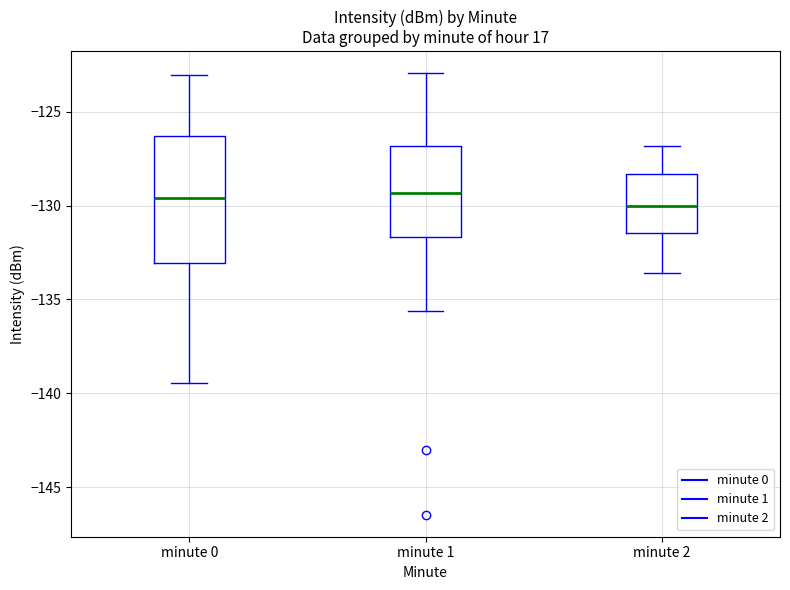

Where does the median line of the box for minute 1 sit on the y-axis? The values are not printed on the chart, so give them approximately, as read against the axis.

-129.5